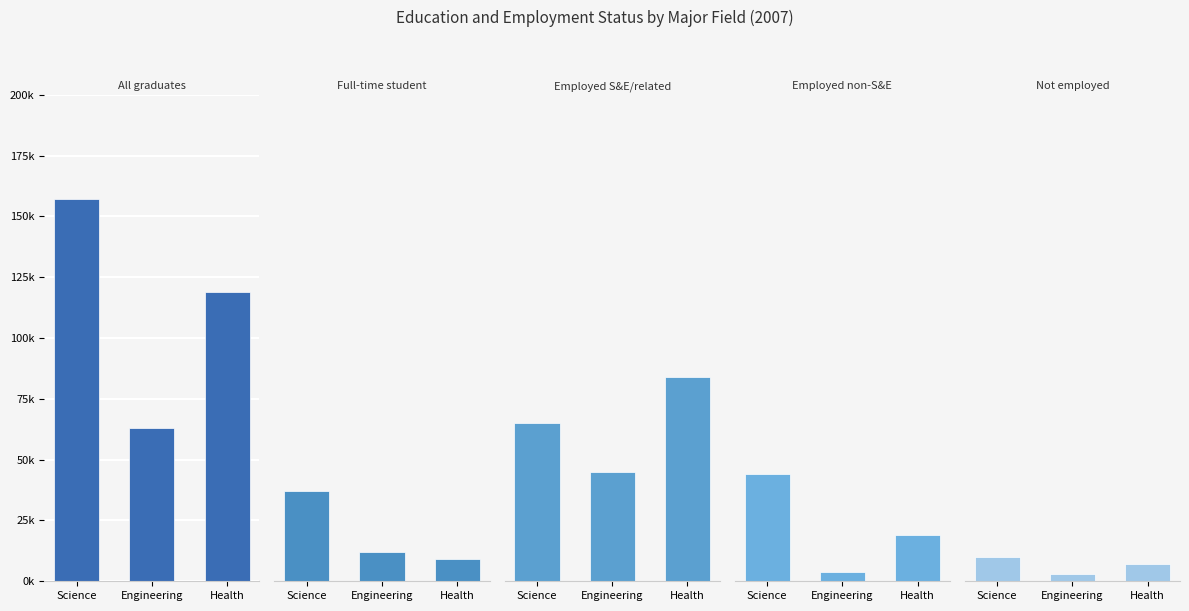

At which category does the chart reach its peak across all series?

Science